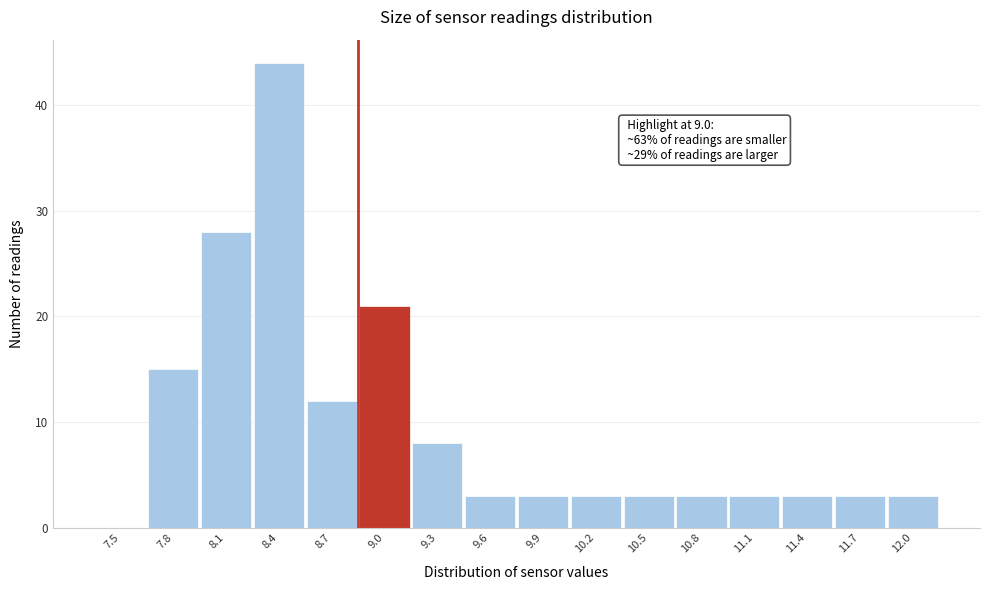

Reading left to right, extract all data points from this chart.

7.5=0	7.8=15	8.1=28	8.4=44	8.7=12	9.0=21	9.3=8	9.6=3	9.9=3	10.2=3	10.5=3	10.8=3	11.1=3	11.4=3	11.7=3	12.0=3